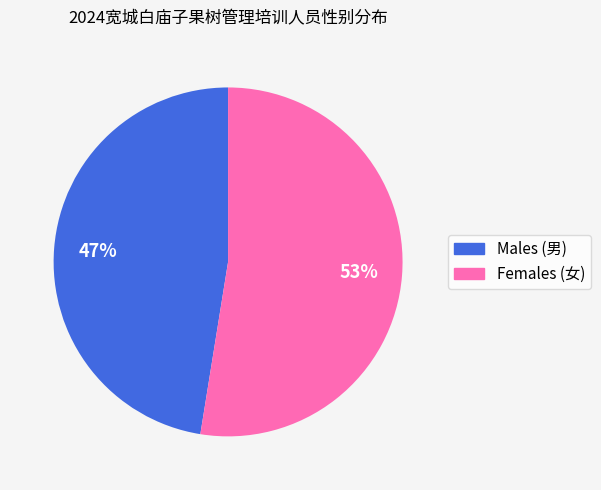

Is there any slice that represents more than half of the pie?

Yes